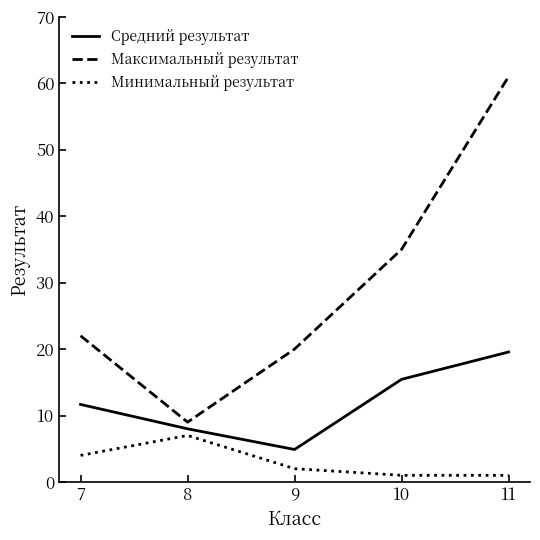

Rank the series by their maximum value, from lowest to highest.

Минимальный результат, Средний результат, Максимальный результат